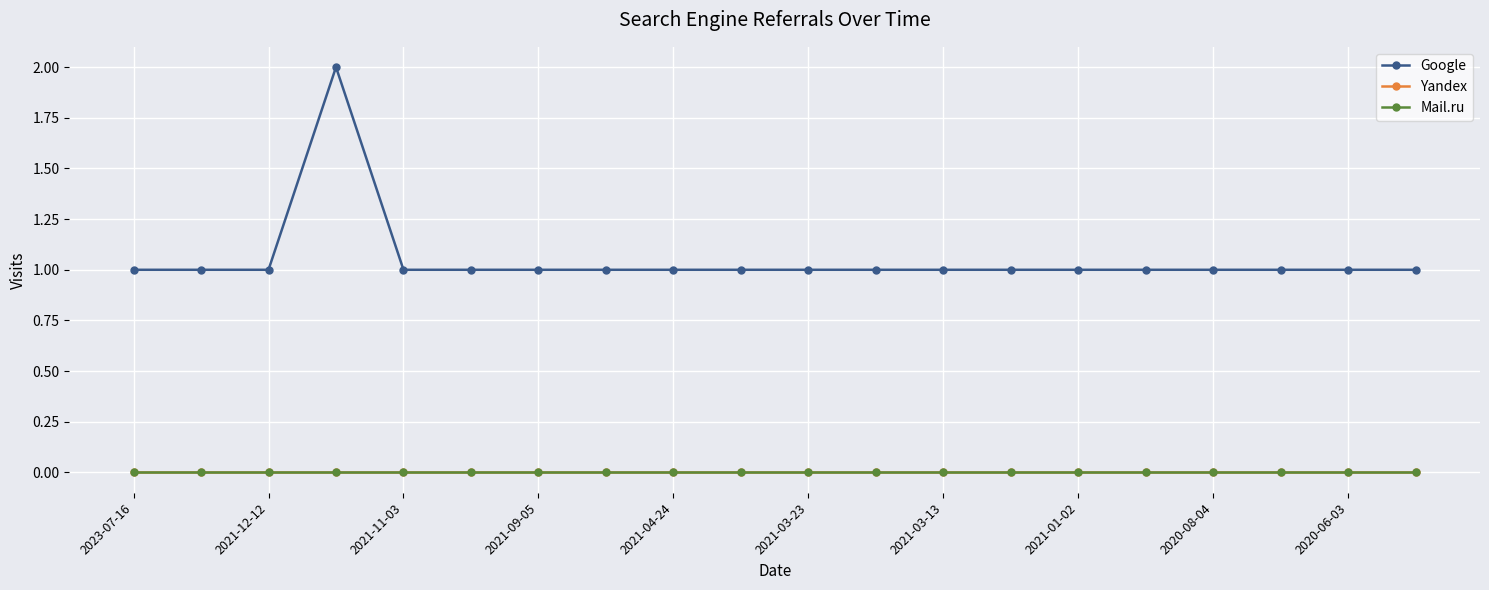

Rank the series by their maximum value, from highest to lowest.

Google, Yandex, Mail.ru